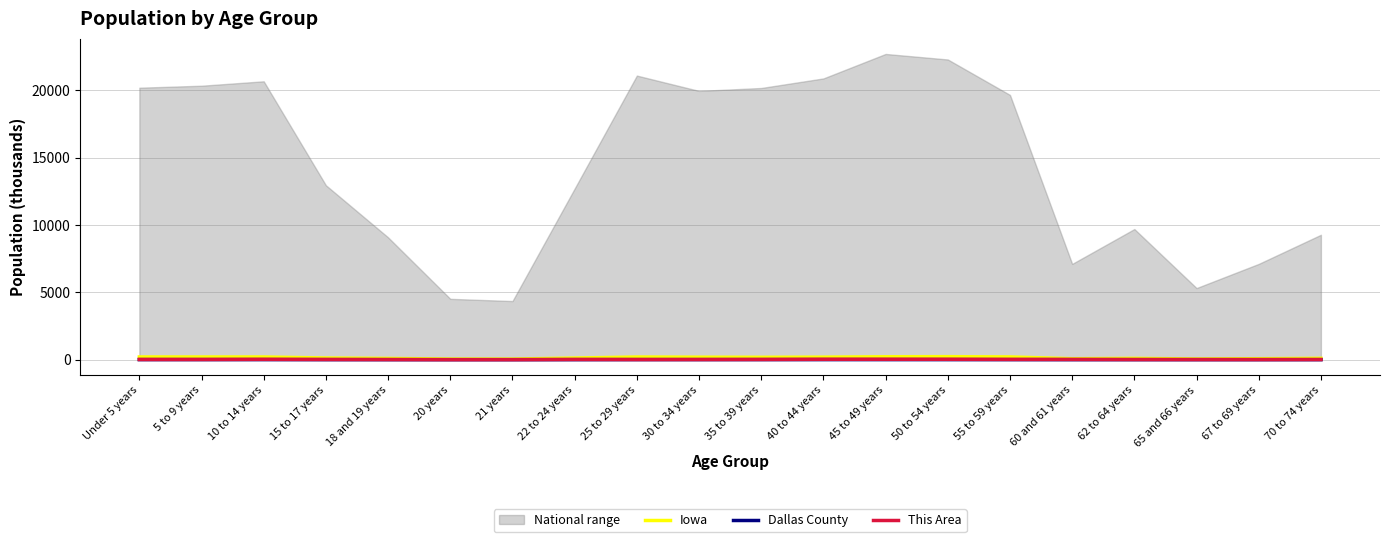

Reading right to left, what are all the values shown in this chart?

Iowa: 70 to 74 years=100.3	67 to 69 years=72.1	65 and 66 years=52.3	62 to 64 years=96.2	60 and 61 years=72.2	55 to 59 years=204.4	50 to 54 years=223.2	45 to 49 years=216.5	40 to 44 years=187.4	35 to 39 years=177.1	30 to 34 years=184.7	25 to 29 years=197.8	22 to 24 years=121.4	21 years=44.7	20 years=47.2	18 and 19 years=92.5	15 to 17 years=124.3	10 to 14 years=200.9	5 to 9 years=200.6	Under 5 years=202.1
Dallas County: 70 to 74 years=1.5	67 to 69 years=1.1	65 and 66 years=0.9	62 to 64 years=1.7	60 and 61 years=1.3	55 to 59 years=3.7	50 to 54 years=4.2	45 to 49 years=4.6	40 to 44 years=5.1	35 to 39 years=5.2	30 to 34 years=5.3	25 to 29 years=5.2	22 to 24 years=2.1	21 years=0.4	20 years=0.4	18 and 19 years=1.1	15 to 17 years=2.5	10 to 14 years=5.2	5 to 9 years=5.7	Under 5 years=5.8
This Area: 70 to 74 years=12.0	67 to 69 years=8.0	65 and 66 years=9.0	62 to 64 years=11.0	60 and 61 years=19.0	55 to 59 years=21.0	50 to 54 years=30.0	45 to 49 years=31.0	40 to 44 years=30.0	35 to 39 years=17.0	30 to 34 years=12.0	25 to 29 years=10.0	22 to 24 years=18.0	21 years=2.0	20 years=1.0	18 and 19 years=10.0	15 to 17 years=16.0	10 to 14 years=26.0	5 to 9 years=15.0	Under 5 years=15.0